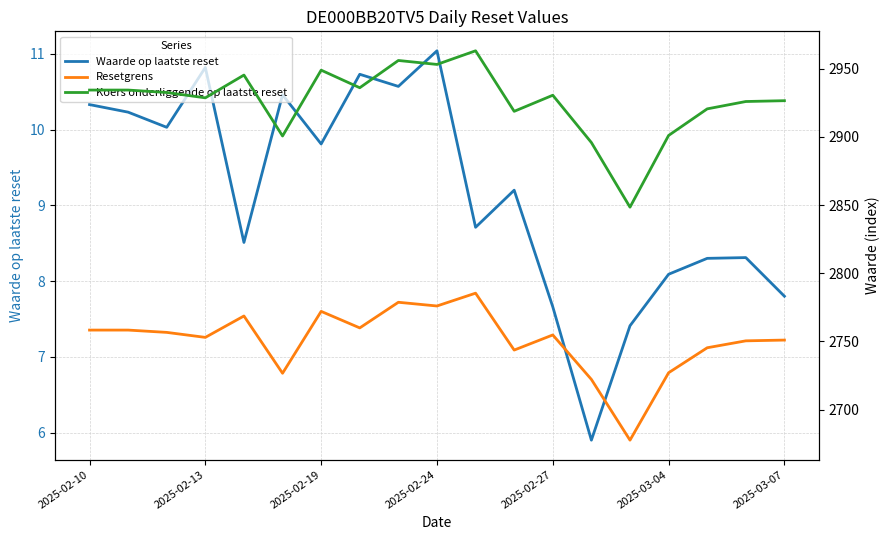

True or false: Waarde op laatste reset has a value of 19.8 at 2025-02-24.

False